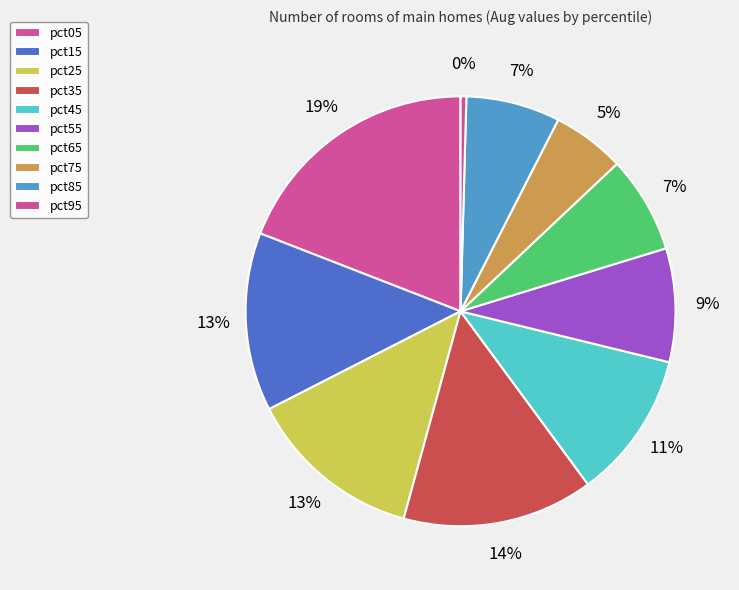

What is the smallest slice in the pie chart?

pct95